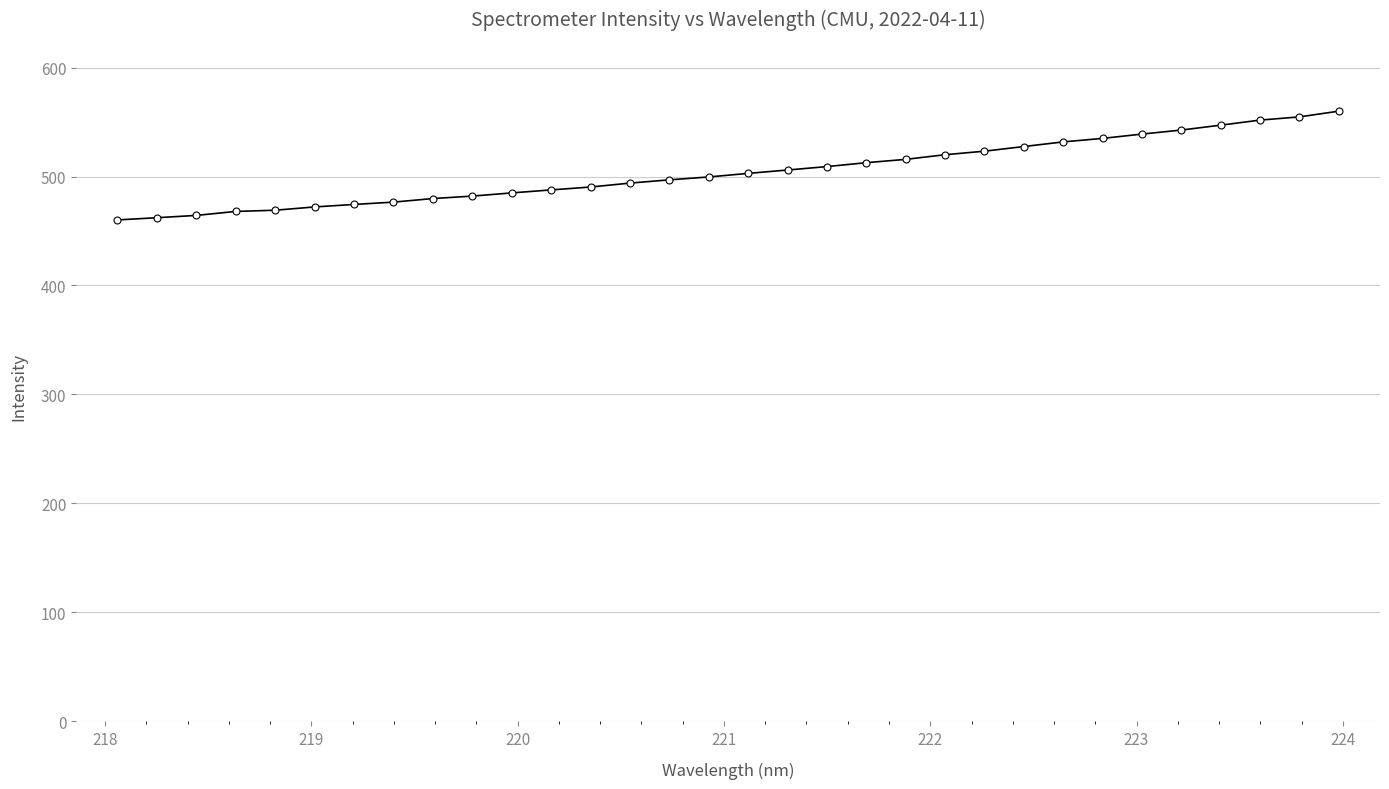

What is the greatest value displayed?

560.0